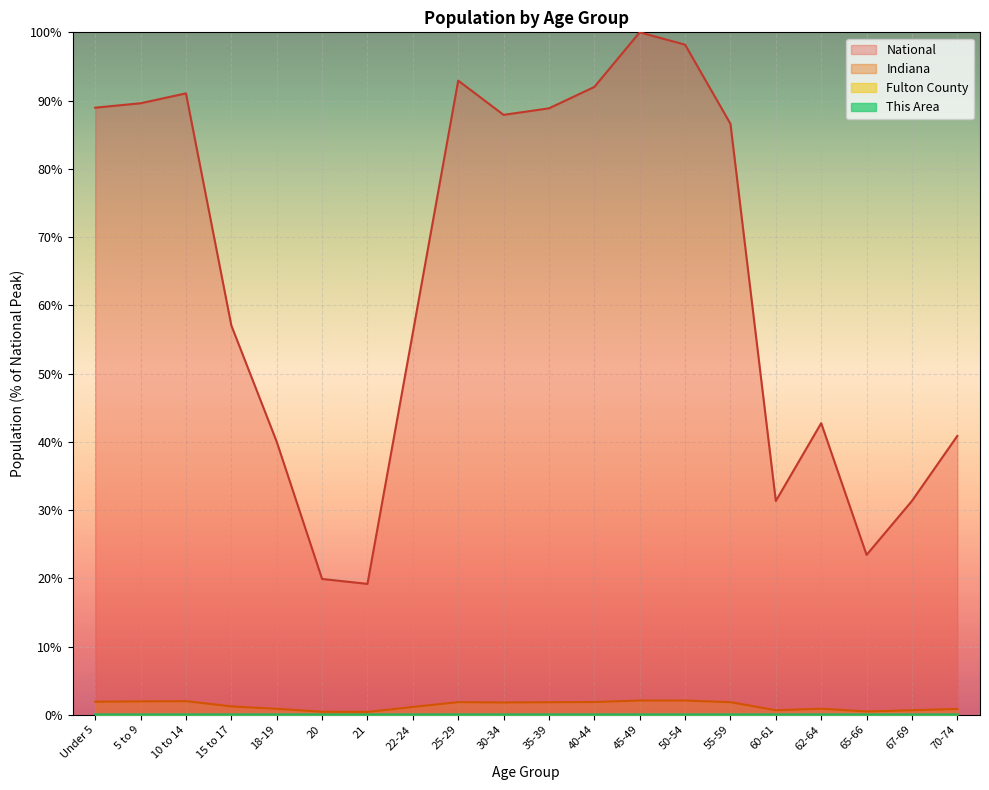

Which has a higher value, 70-74 or 15 to 17?

15 to 17